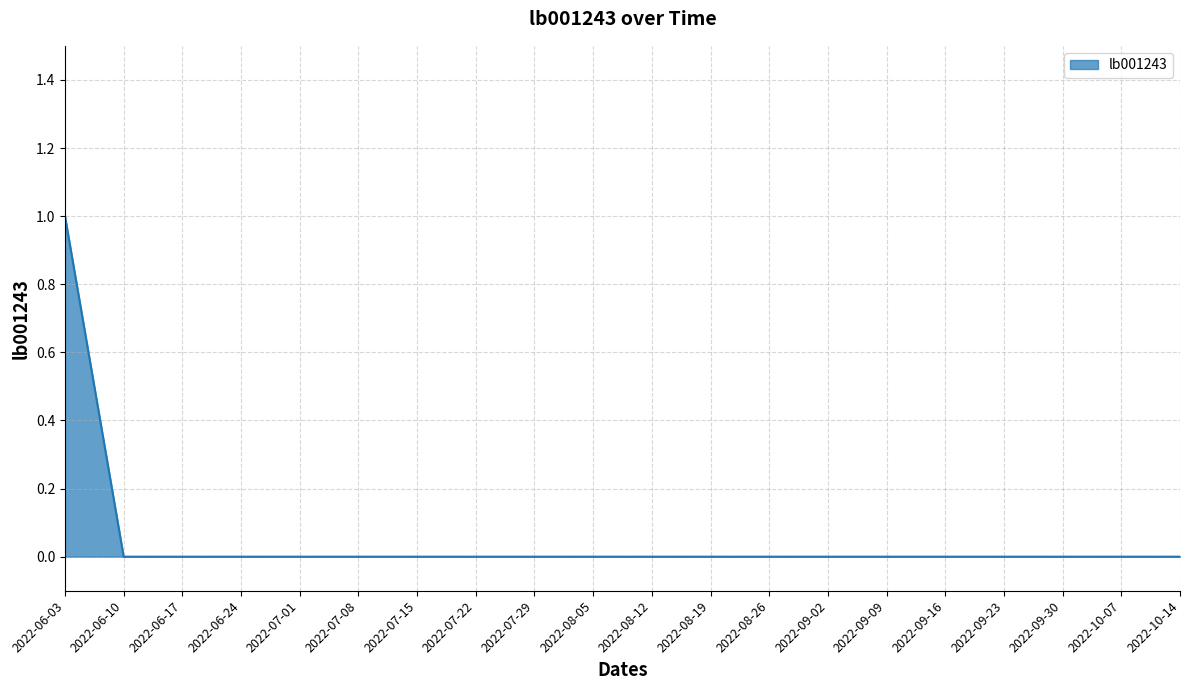

Count the values in the range 0 to 1.

20